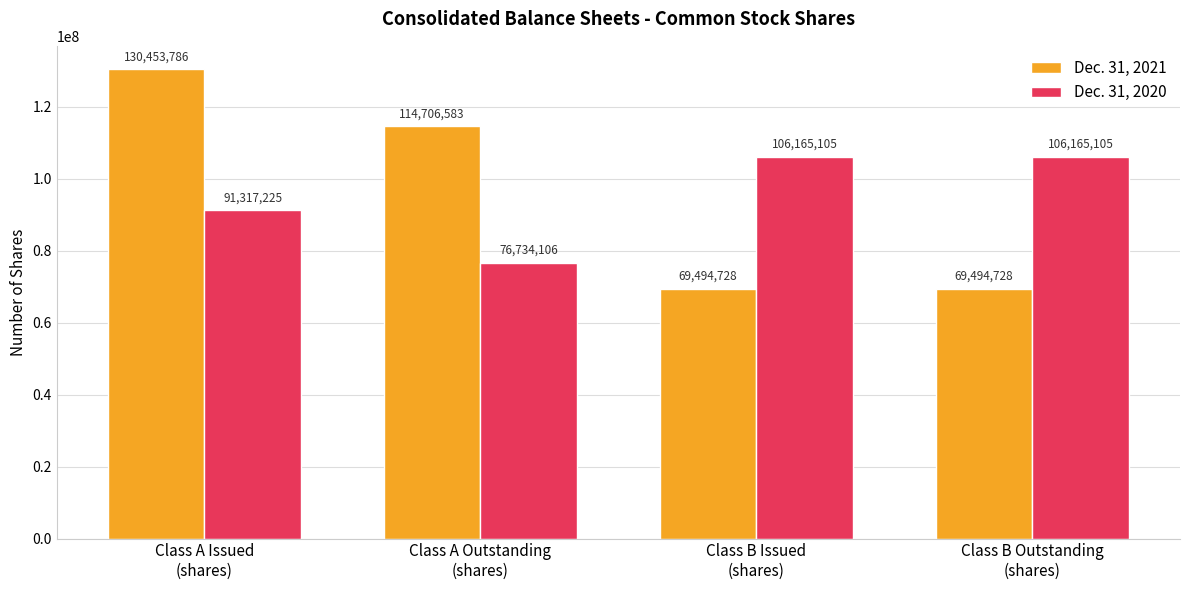

At which label is Dec. 31, 2020 closest to 91449605?

Class A Issued
(shares)